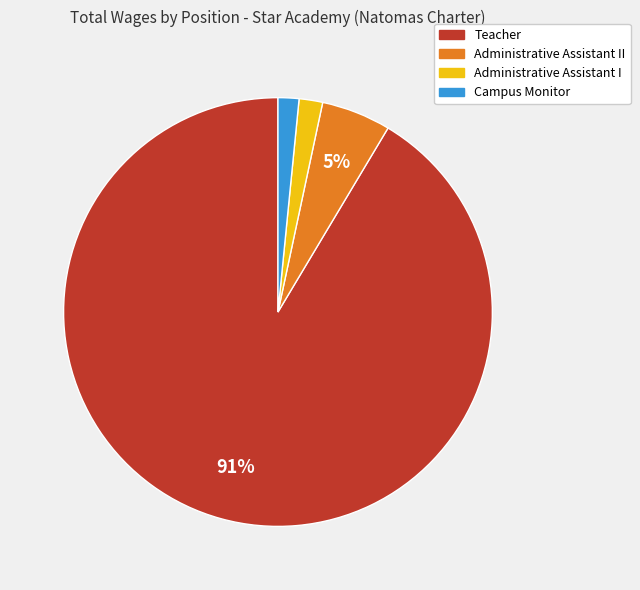

To the nearest percent, what is the average slice percentage?

25%